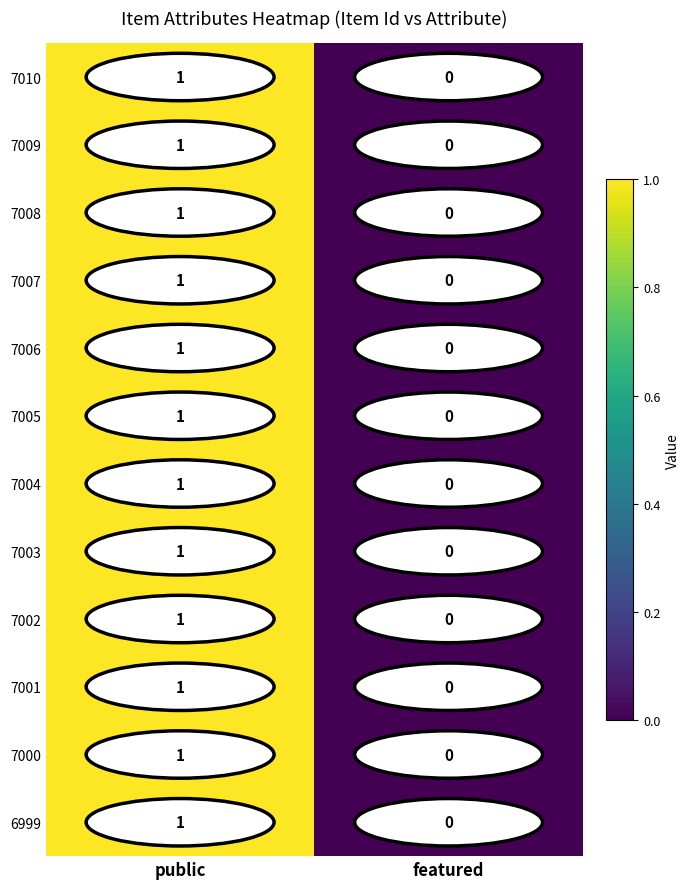

The value of 7007 at featured is 0. True or false?

True